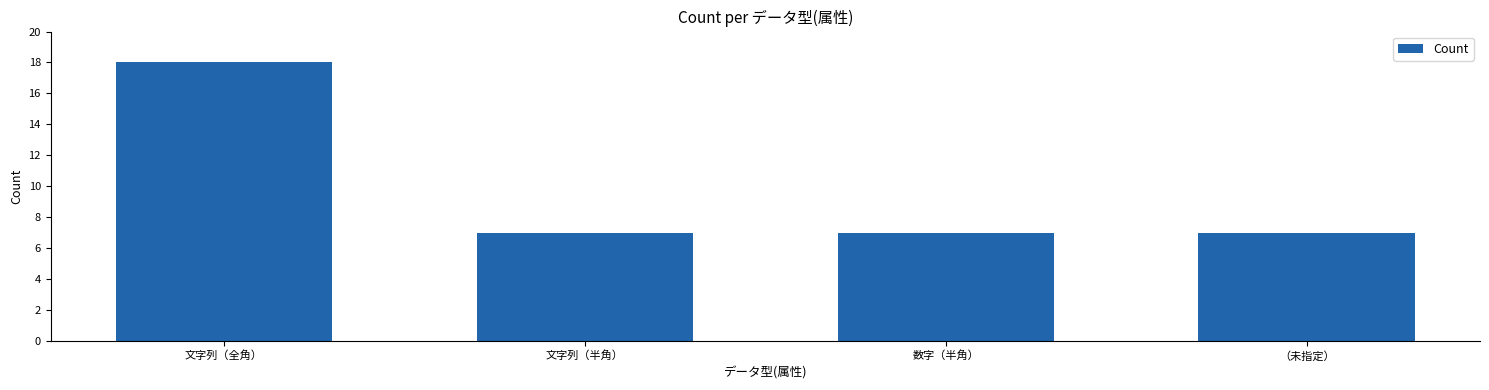

What is the value of the 1st bar from the left?

18